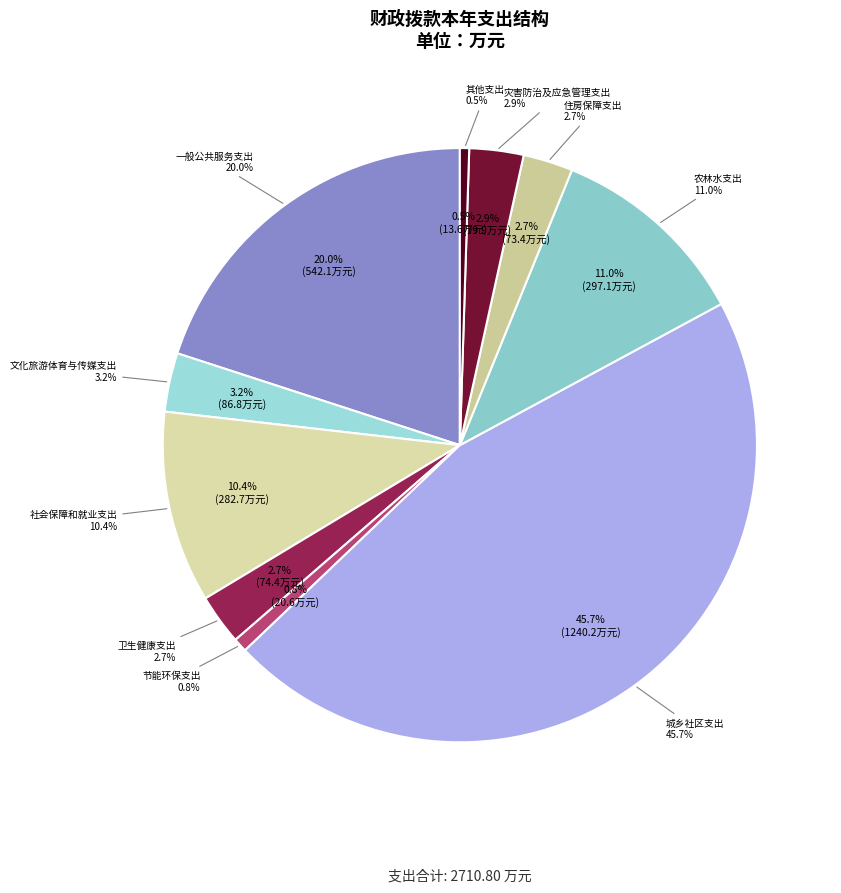

Count the number of slices in the pie.

10